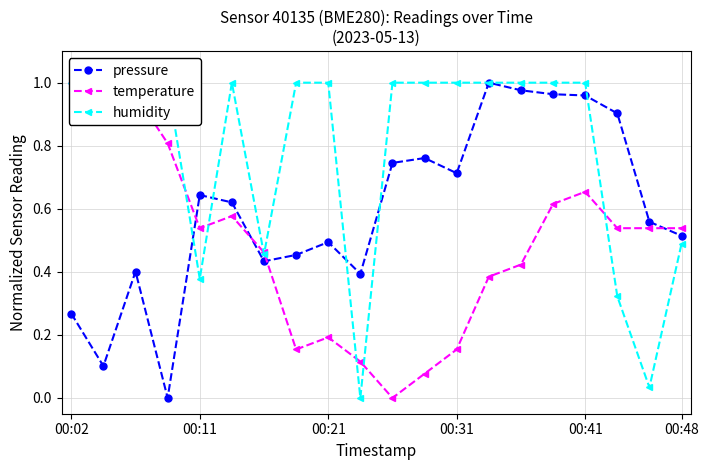

Reading left to right, what are all the values shown in this chart?

pressure: 0.3	0.1	0.4	0.0	0.6	0.6	0.4	0.5	0.5	0.4	0.7	0.8	0.7	1.0	1.0	1.0	1.0	0.9	0.6	0.5
temperature: 1.0	0.9	1.0	0.8	0.5	0.6	0.5	0.2	0.2	0.1	0.0	0.1	0.2	0.4	0.4	0.6	0.7	0.5	0.5	0.5
humidity: 1.0	1.0	1.0	1.0	0.4	1.0	0.5	1.0	1.0	0.0	1.0	1.0	1.0	1.0	1.0	1.0	1.0	0.3	0.0	0.5